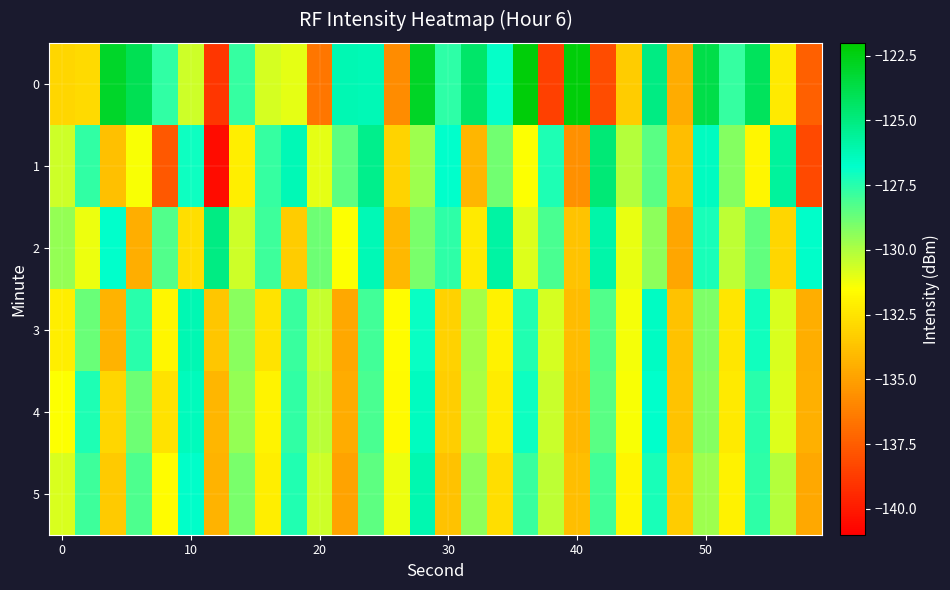

What is the greatest value displayed?

-122.2